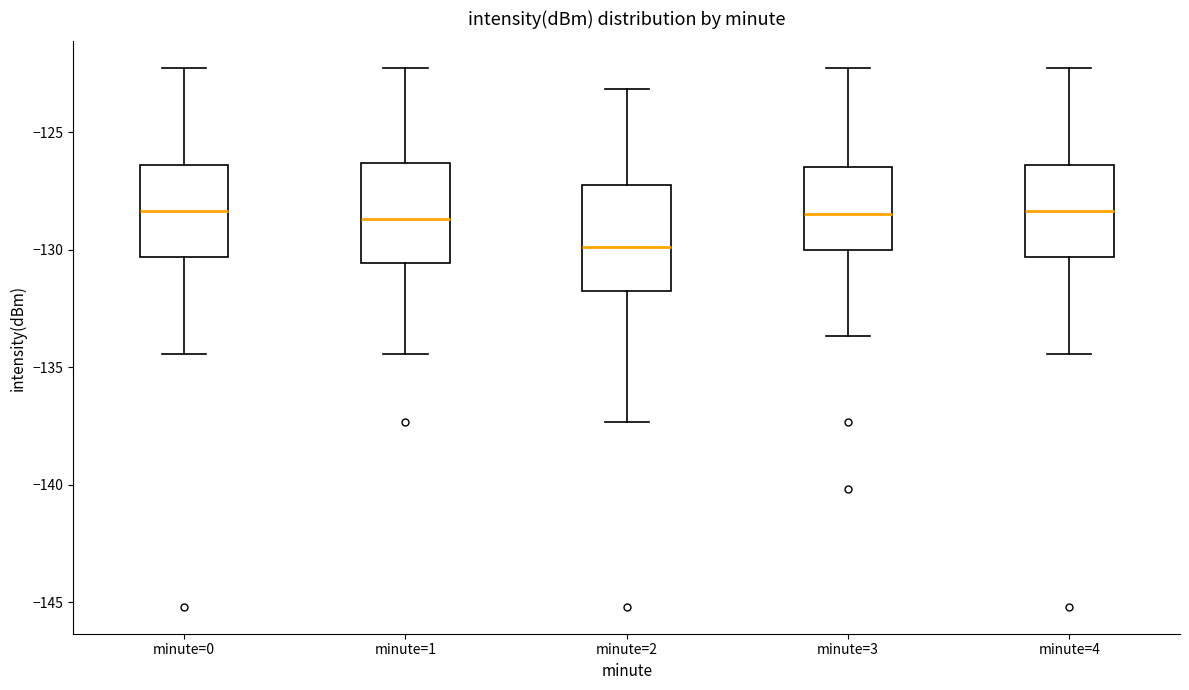

Reading left to right, transcribe this box plot: for each box, give where its median line is, the range the box spans, and where its two whiskers end, as read against the y-axis. The values are not printed on the chart, so give them approximately, as read against the axis.

minute=0: median -128.5, box -130.5 to -126.5, whiskers -134.5 to -122.5
minute=1: median -128.5, box -130.5 to -126.5, whiskers -134.5 to -122.5
minute=2: median -130.0, box -131.5 to -127.0, whiskers -137.5 to -123.0
minute=3: median -128.5, box -130.0 to -126.5, whiskers -133.5 to -122.5
minute=4: median -128.5, box -130.5 to -126.5, whiskers -134.5 to -122.5